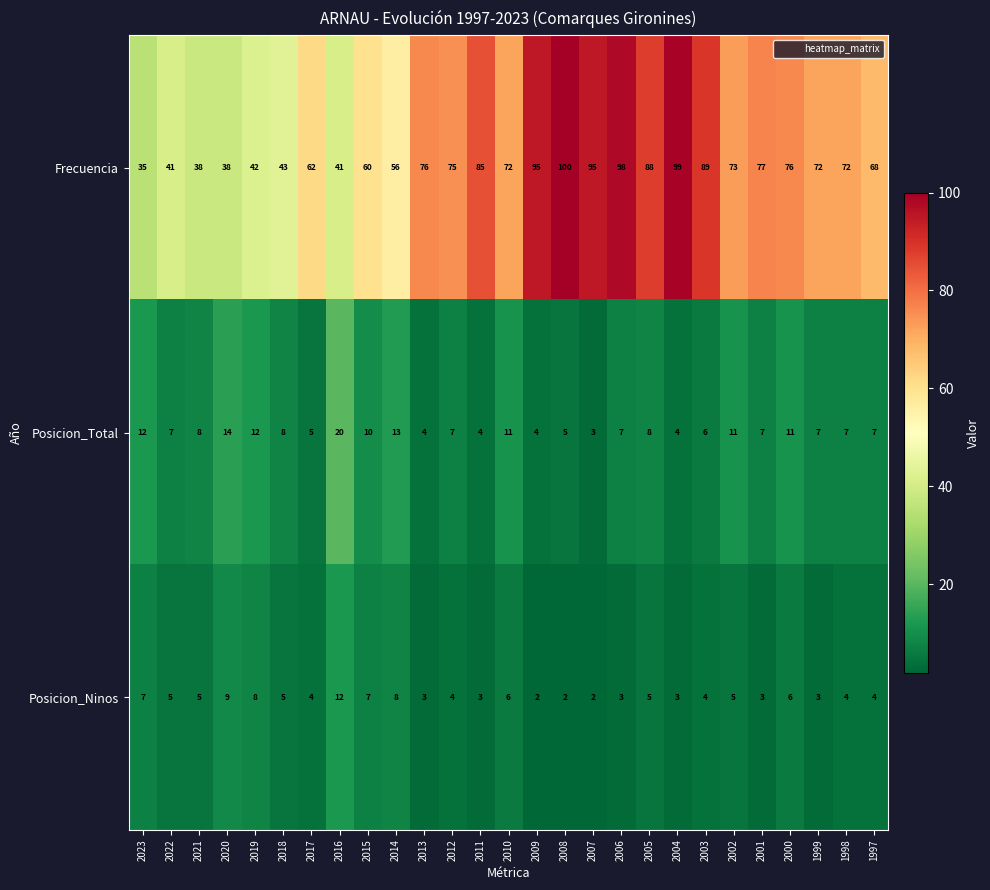

At 2007, list the series in order from largest to smallest.

Frecuencia, Posicion_Total, Posicion_Ninos